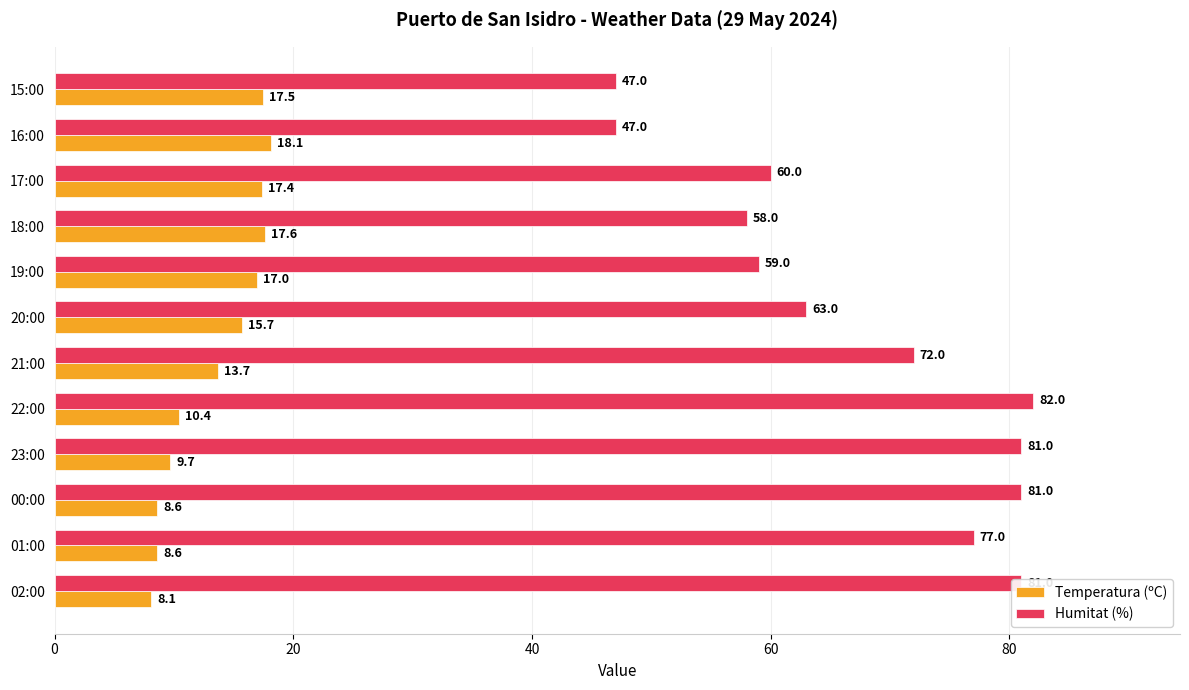

What is the sum of the Humitat (%) values at 23:00 and 01:00?

158.0